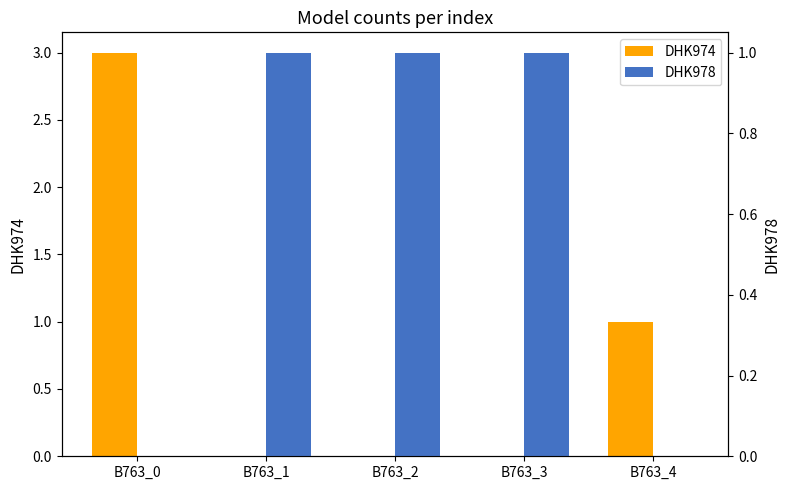

Rank the categories by DHK974 value from lowest to highest.

B763_1, B763_2, B763_3, B763_4, B763_0